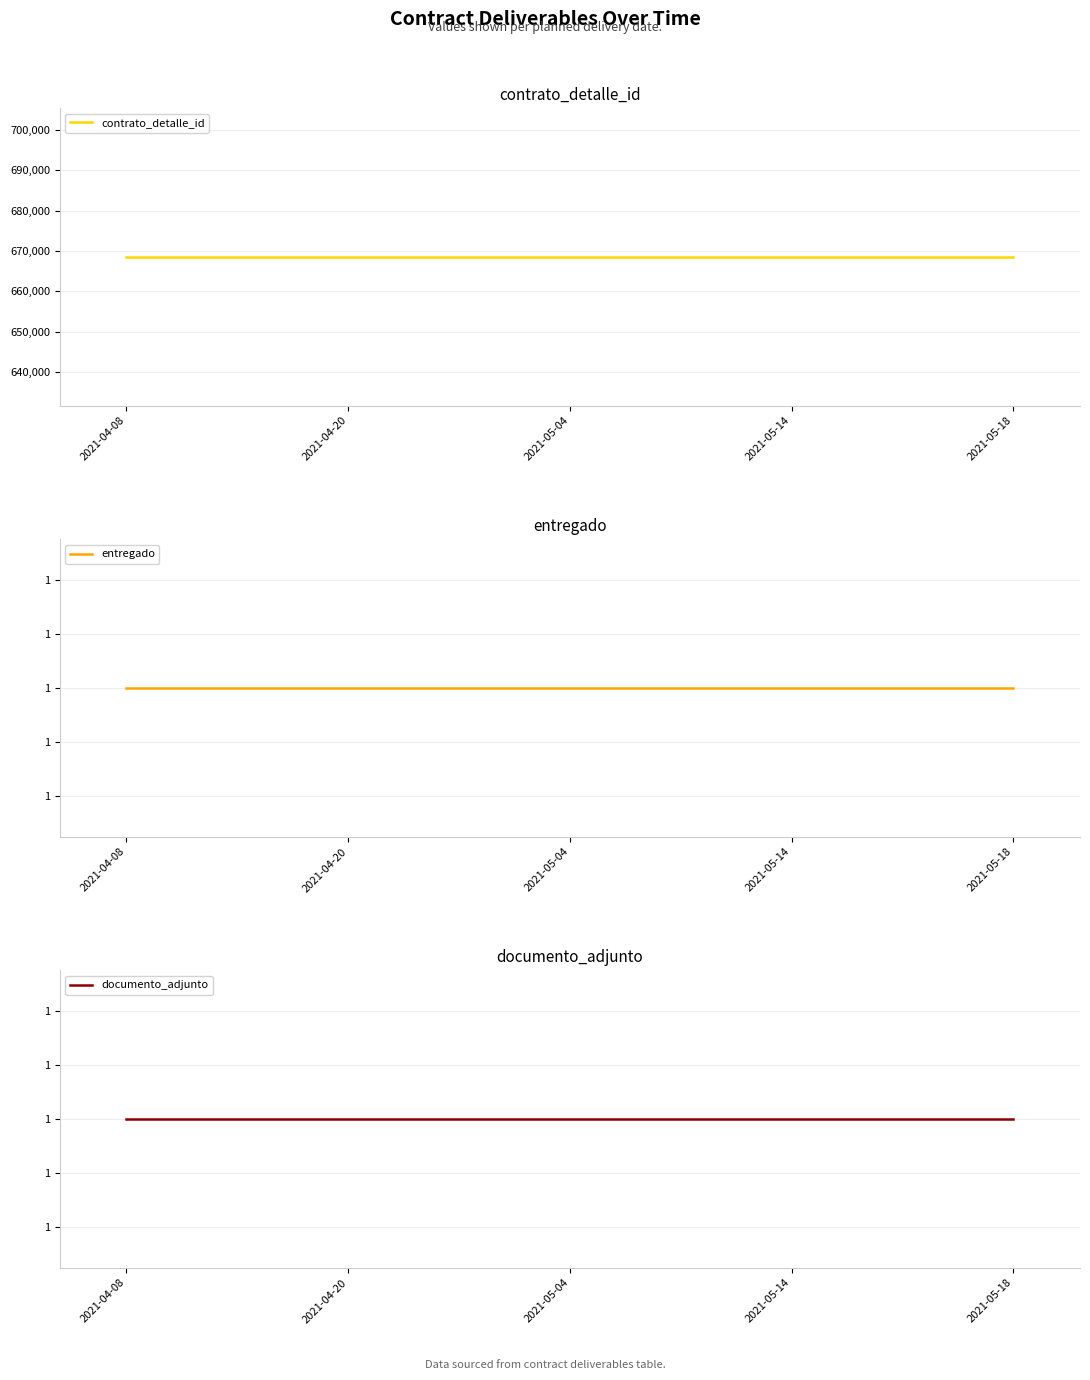

Reading left to right, extract all data points from this chart.

contrato_detalle_id: 2021-04-08=668514	2021-04-20=668514	2021-05-04=668514	2021-05-14=668514	2021-05-18=668514
entregado: 2021-04-08=1	2021-04-20=1	2021-05-04=1	2021-05-14=1	2021-05-18=1
documento_adjunto: 2021-04-08=1	2021-04-20=1	2021-05-04=1	2021-05-14=1	2021-05-18=1